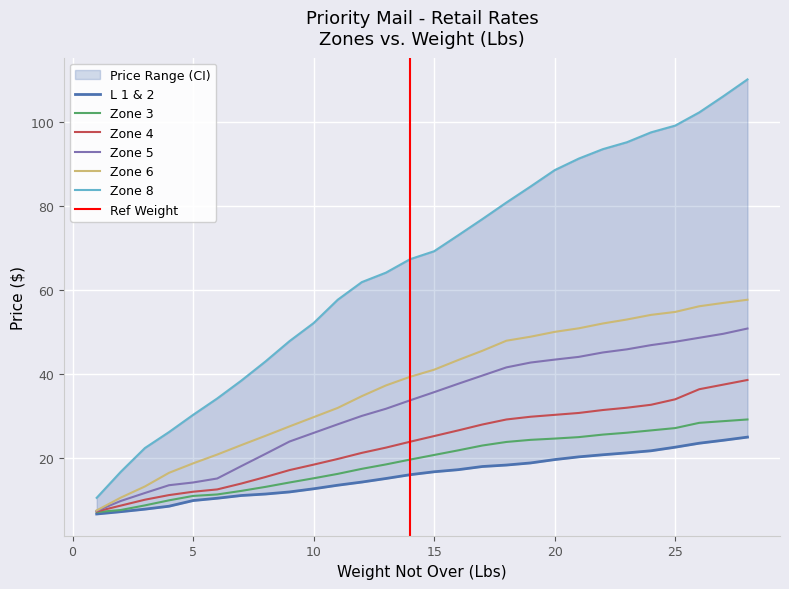

What is the minimum value for Zone 6?

7.5